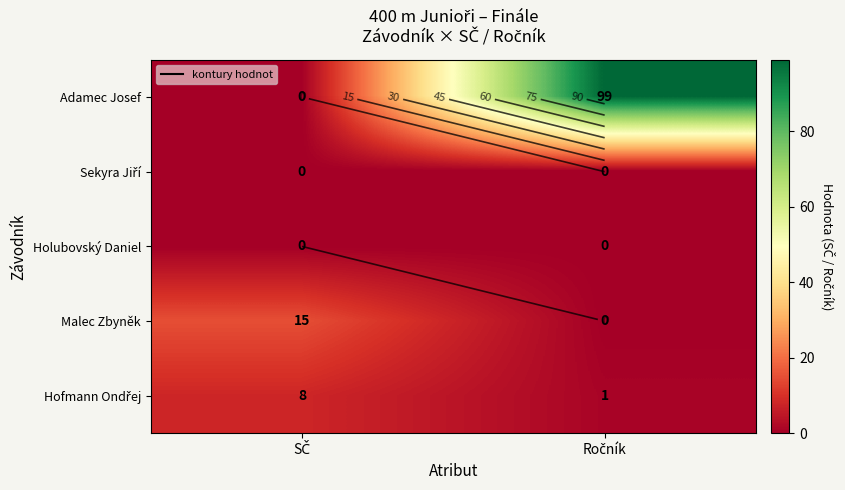

Which series has the widest spread of values?

Adamec Josef